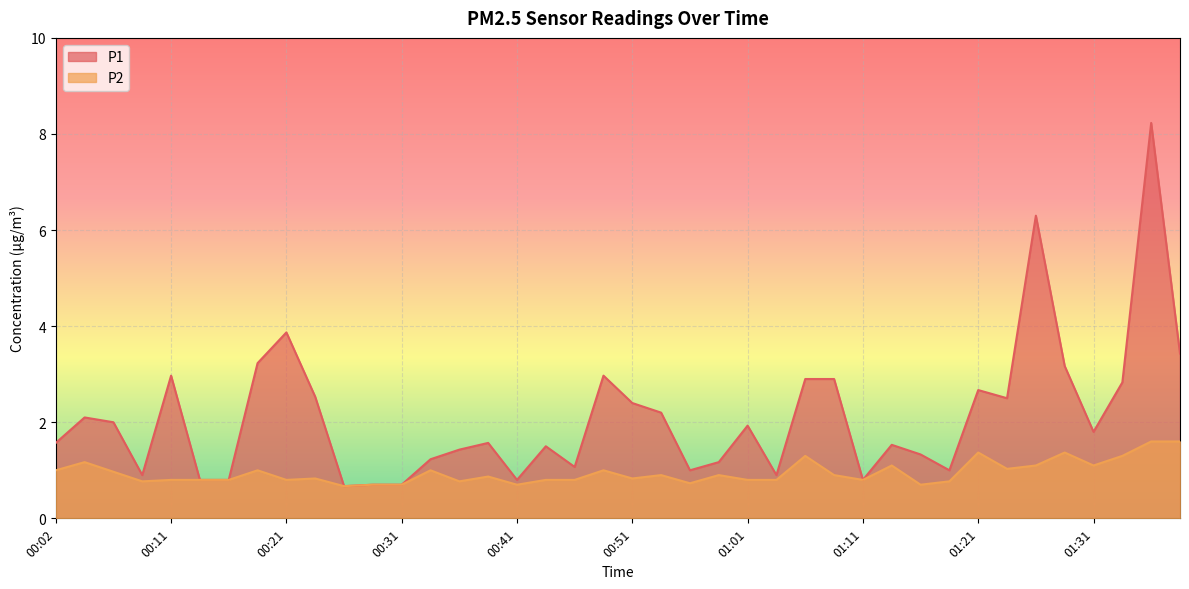

Reading left to right, transcribe all the data shown in this chart.

P1: 1.6	2.1	2.0	0.9	3.0	0.8	0.8	3.2	3.9	2.5	0.7	0.7	0.7	1.2	1.4	1.6	0.8	1.5	1.1	3.0	2.4	2.2	1.0	1.2	1.9	0.9	2.9	2.9	0.8	1.5	1.3	1.0	2.7	2.5	6.3	3.2	1.8	2.8	8.2	3.4
P2: 1.0	1.2	1.0	0.8	0.8	0.8	0.8	1.0	0.8	0.8	0.7	0.7	0.7	1.0	0.8	0.9	0.7	0.8	0.8	1.0	0.8	0.9	0.7	0.9	0.8	0.8	1.3	0.9	0.8	1.1	0.7	0.8	1.4	1.0	1.1	1.4	1.1	1.3	1.6	1.6